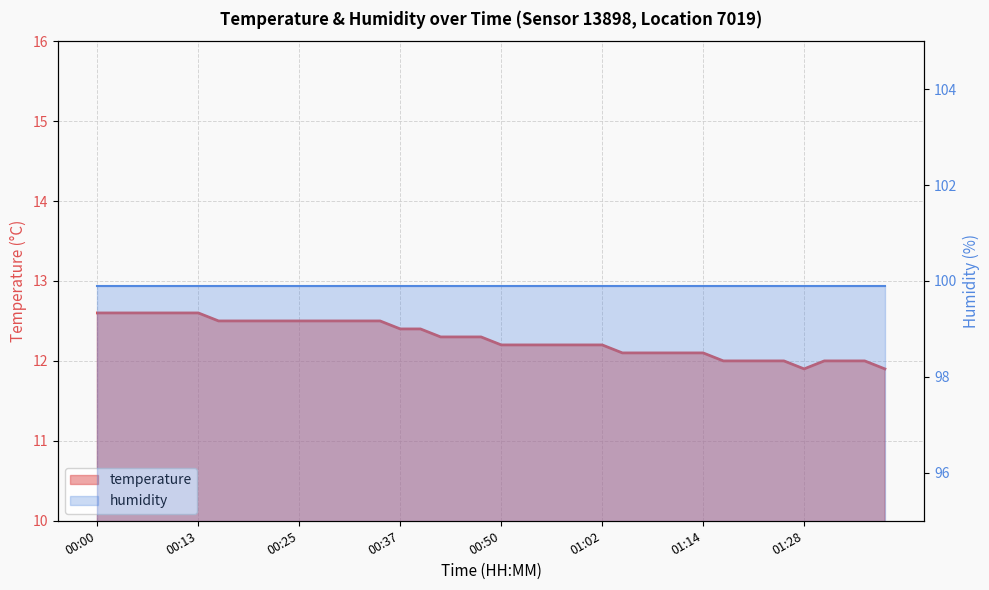

Which category has the highest value across all series?

00:00